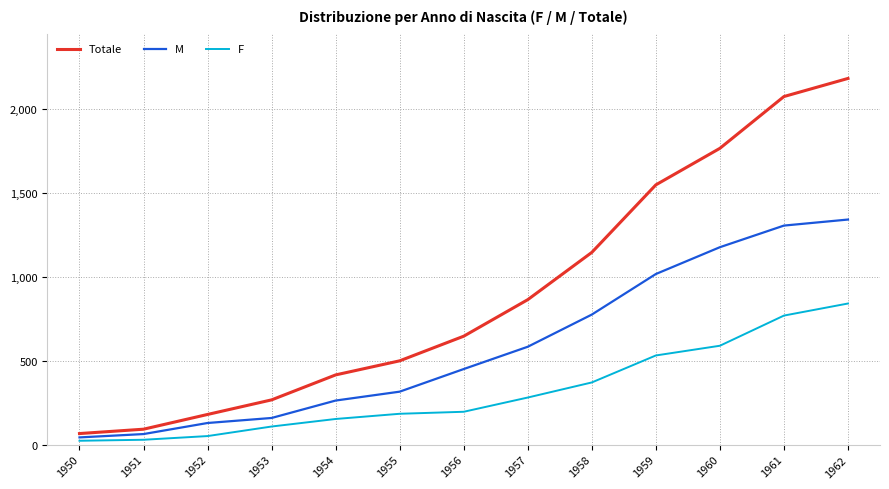

Which series has the largest total across all categories?

Totale